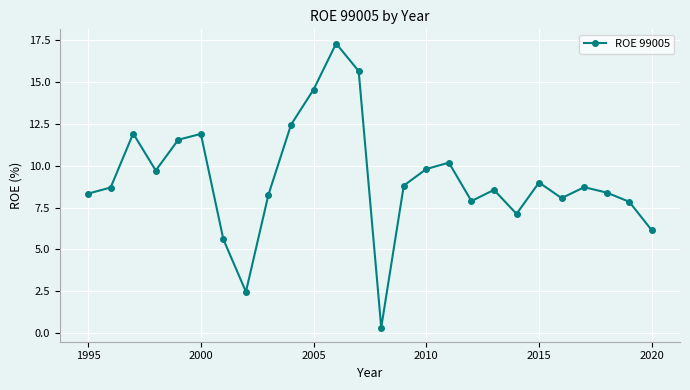

What is the difference between the maximum and minimum values?

16.9